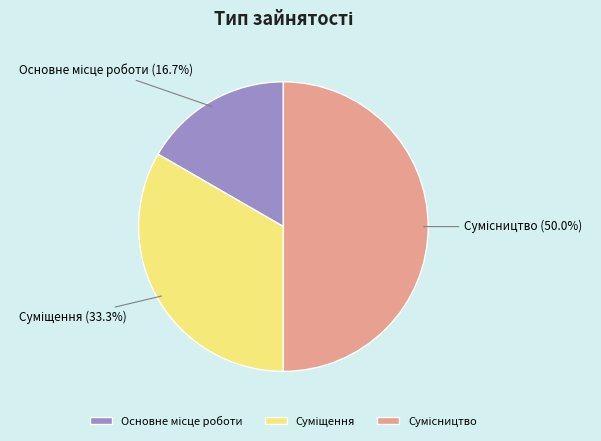

How many segments does this pie chart have?

3